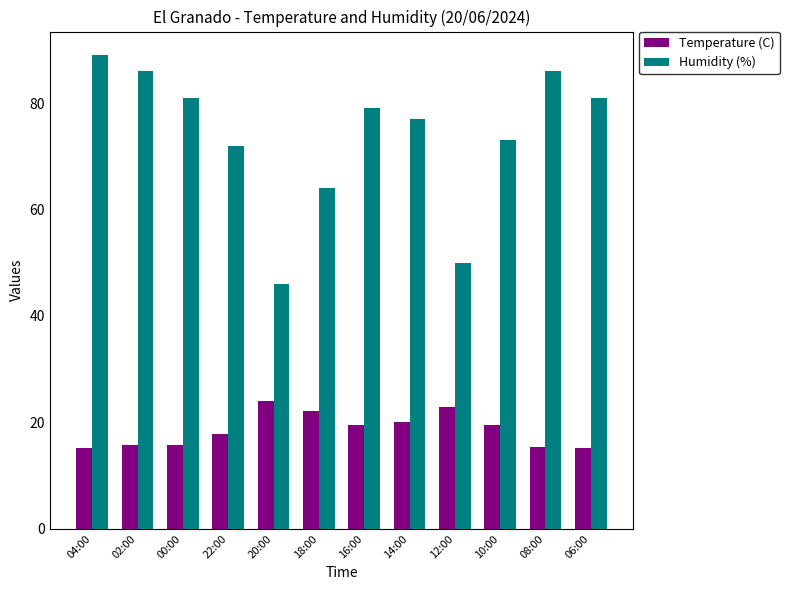

What is the sum of all Humidity (%) values?

884.0